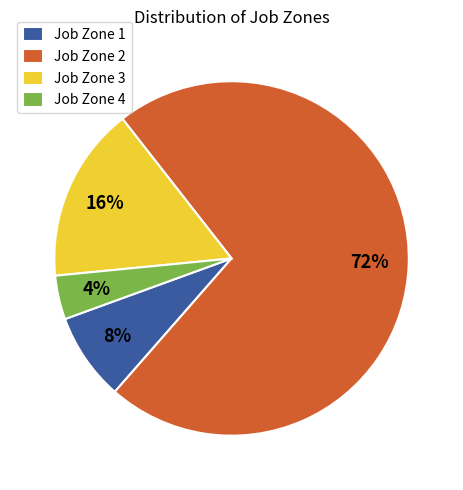

To the nearest percent, what is the combined percentage of Job Zone 1 and Job Zone 4?

12%